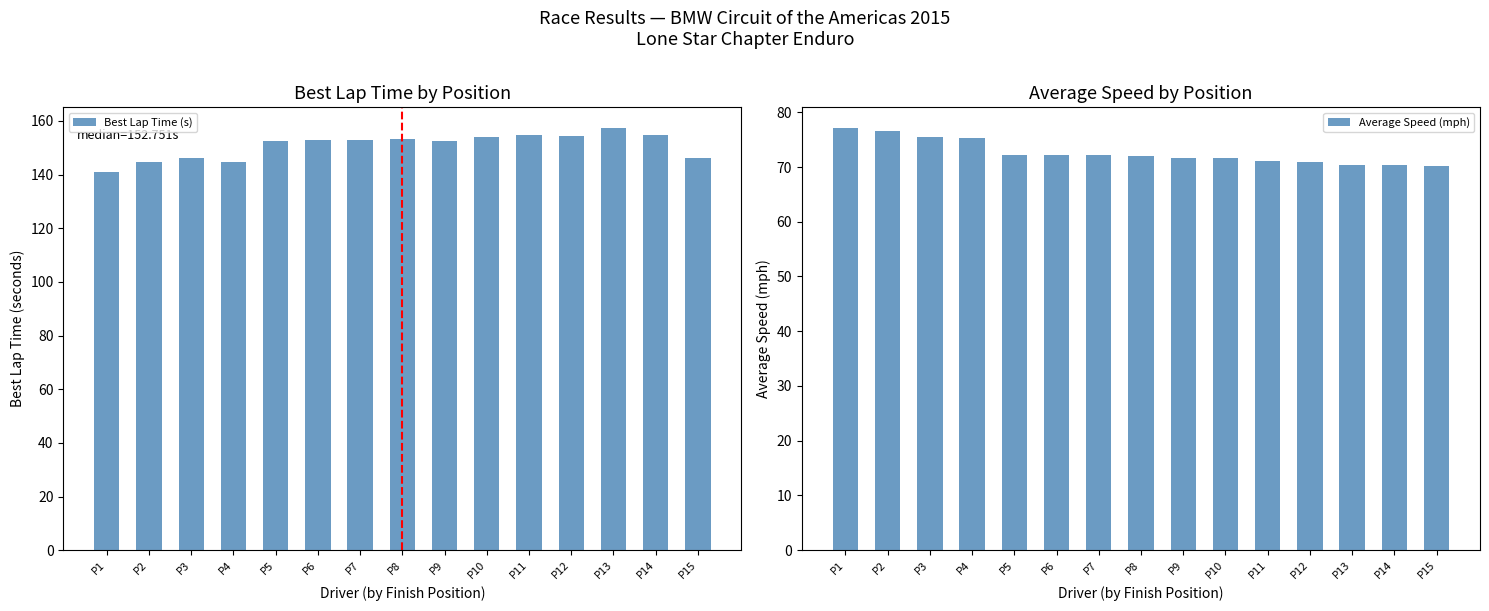

What is the minimum value for Average Speed (mph)?

70.2